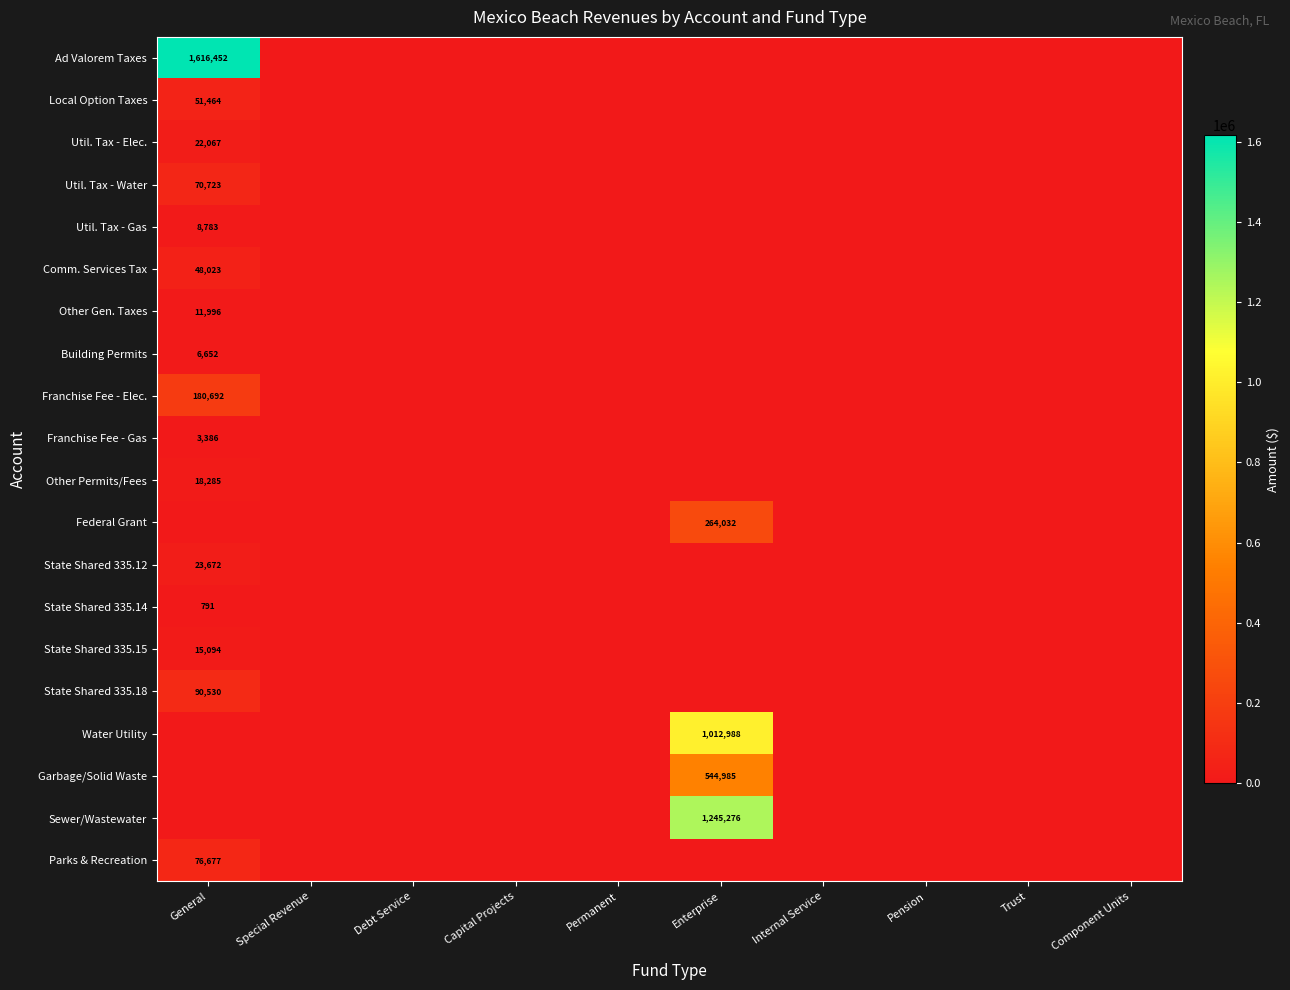

The value of State Shared 335.15 at General is 22522. True or false?

False